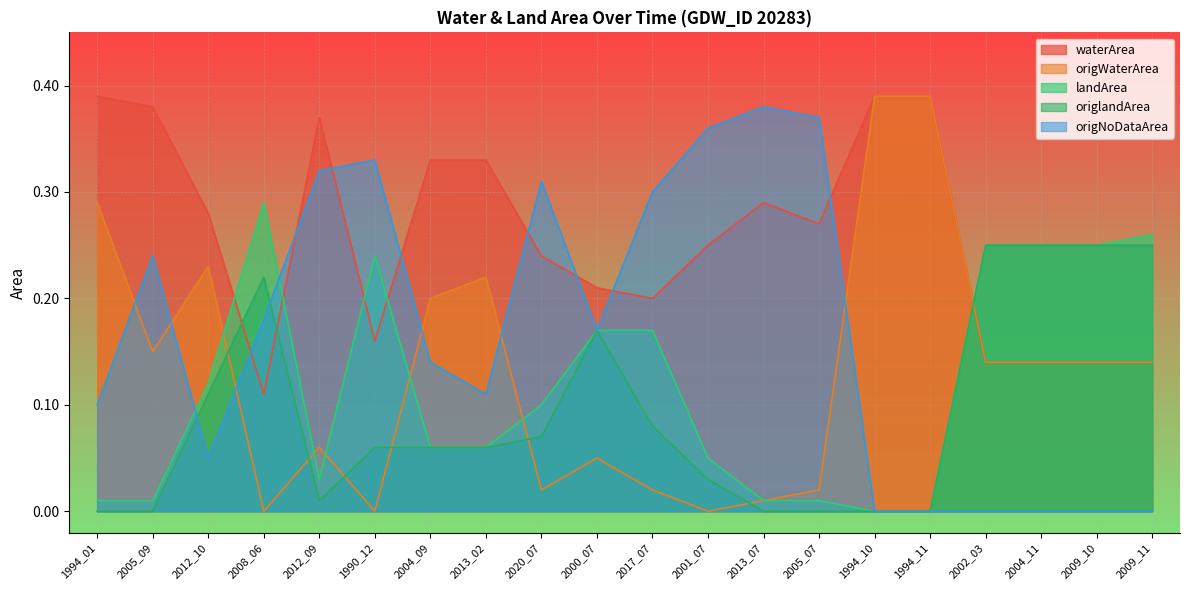

What is the difference between the highest and lowest values at 2008_06?

0.3